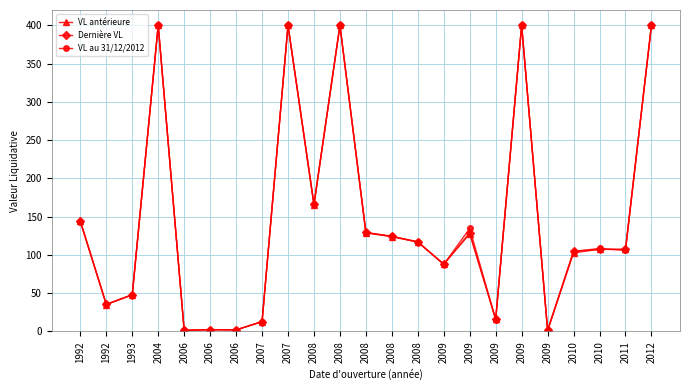

True or false: VL antérieure and VL au 31/12/2012 cross at least once.

True